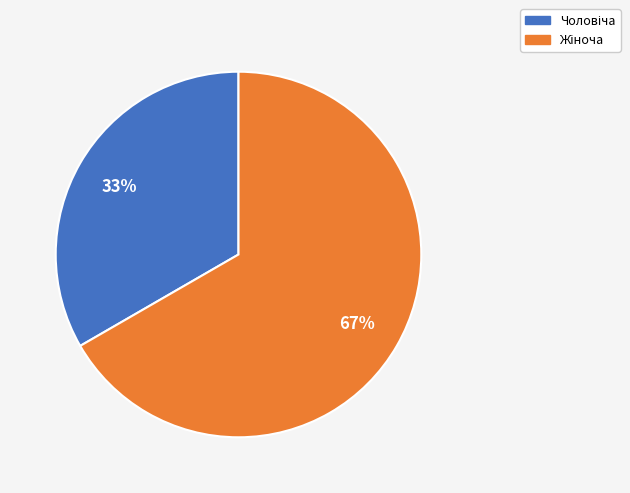

Is there a majority slice in this chart?

Yes